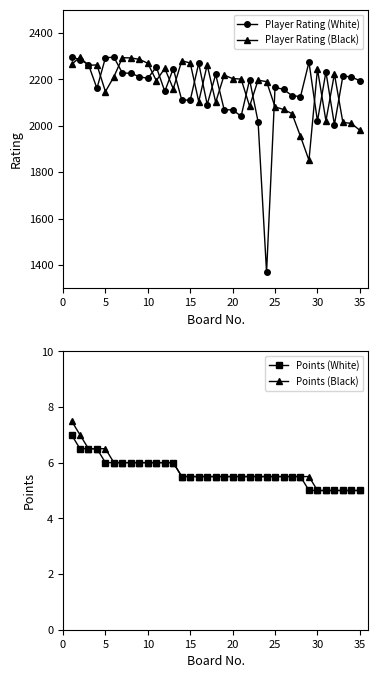

List the series in order of their peak value, highest first.

Player Rating (White), Player Rating (Black), Points (Black), Points (White)